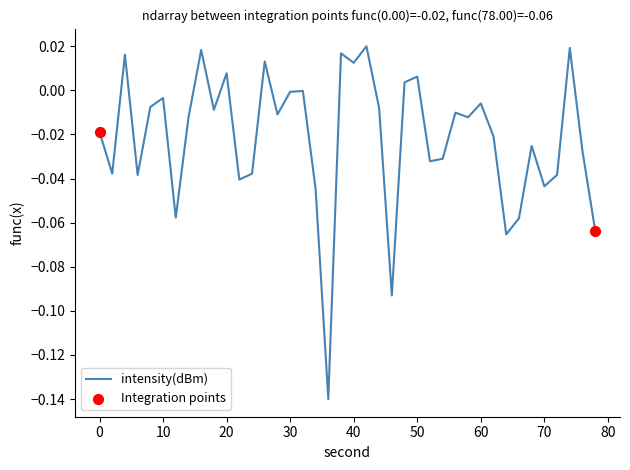

How many lines are shown in the chart?

1